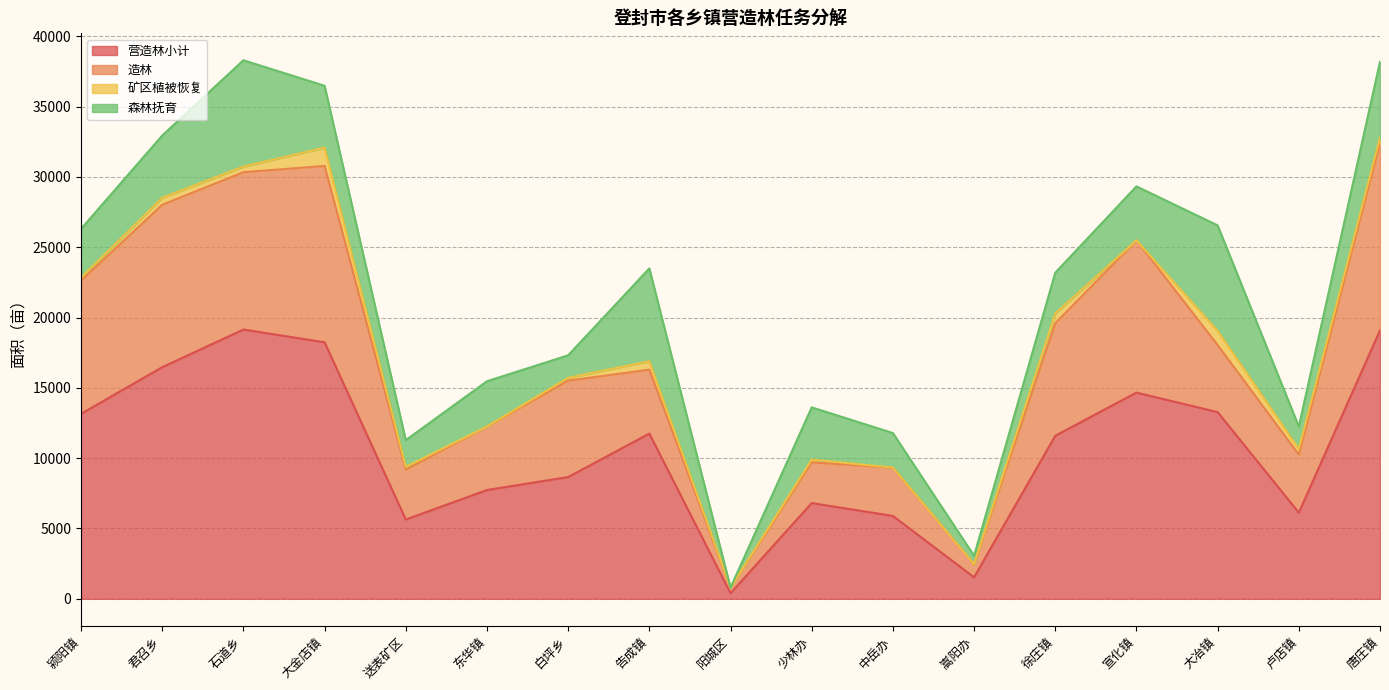

At which label is 矿区植被恢复 closest to 650?

告成镇